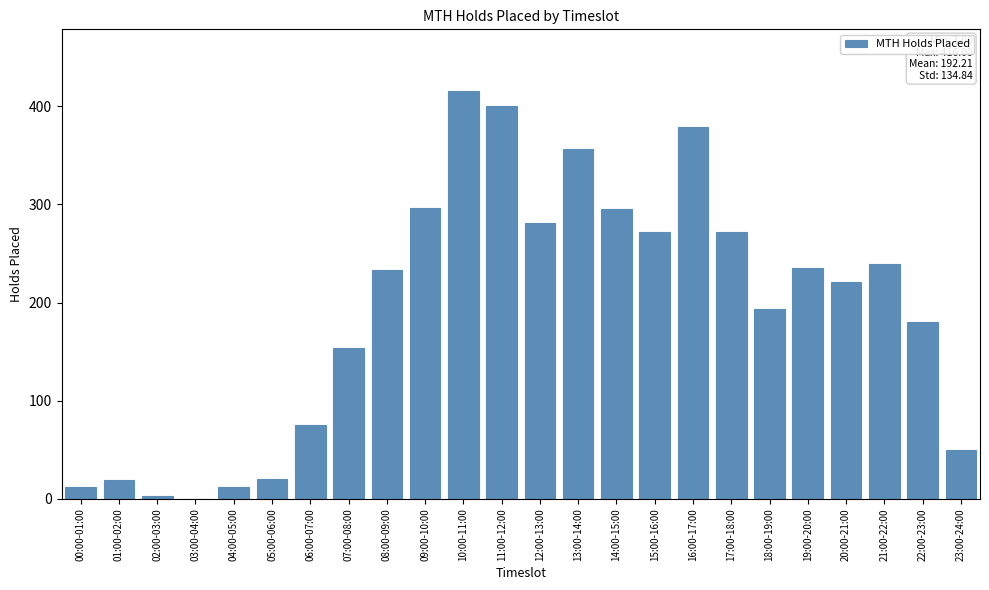

Is it true that the value at 21:00-22:00 is 239?

True